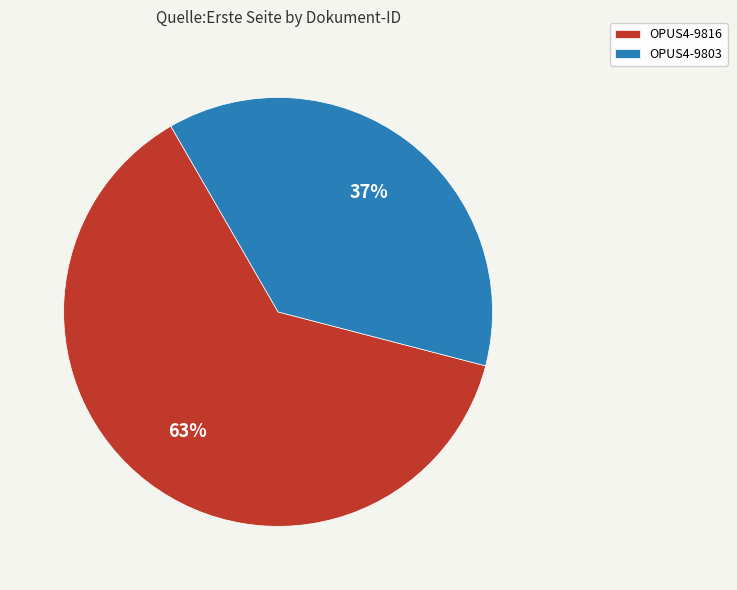

Combined, do OPUS4-9816 and OPUS4-9803 account for over 50%?

Yes